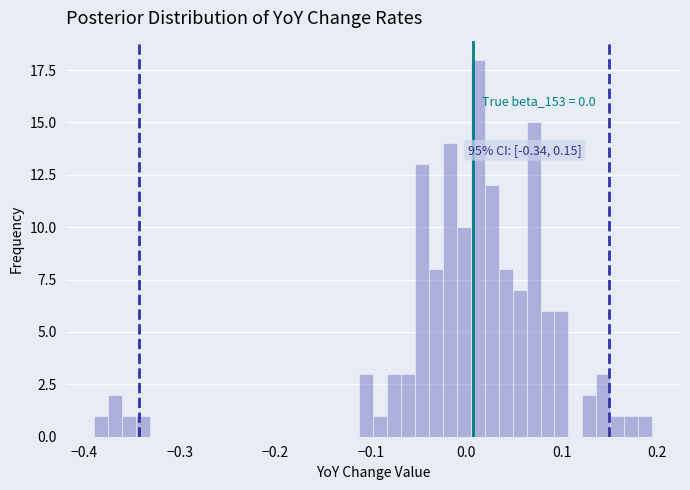

Read against the x-axis, roughly where is the centre of the tallest bar?

0.01